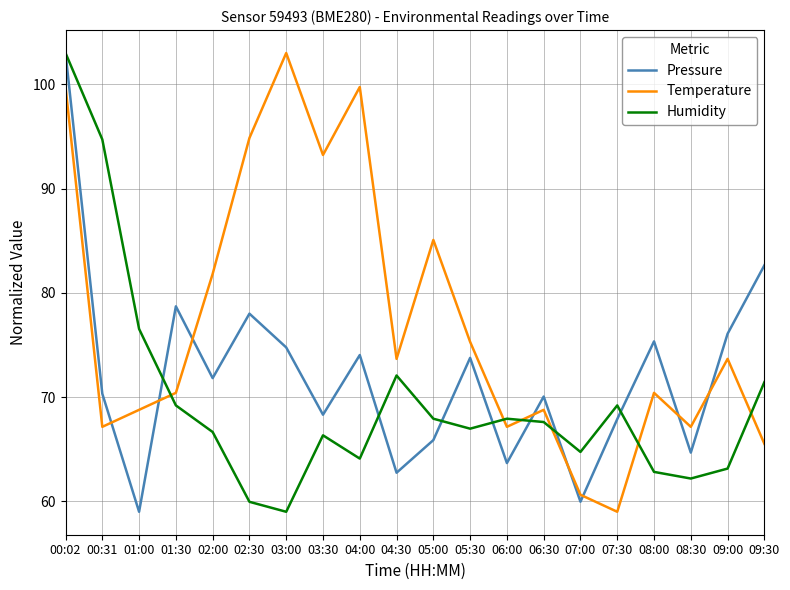

What is the greatest value displayed?

103.0